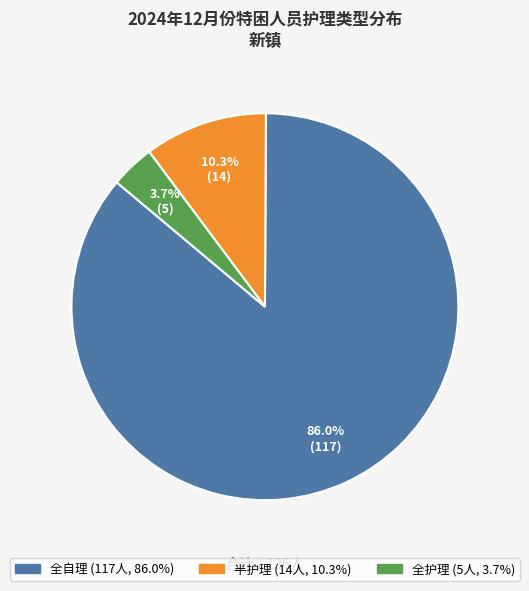

The 半护理 slice represents 1% of the pie. True or false?

False